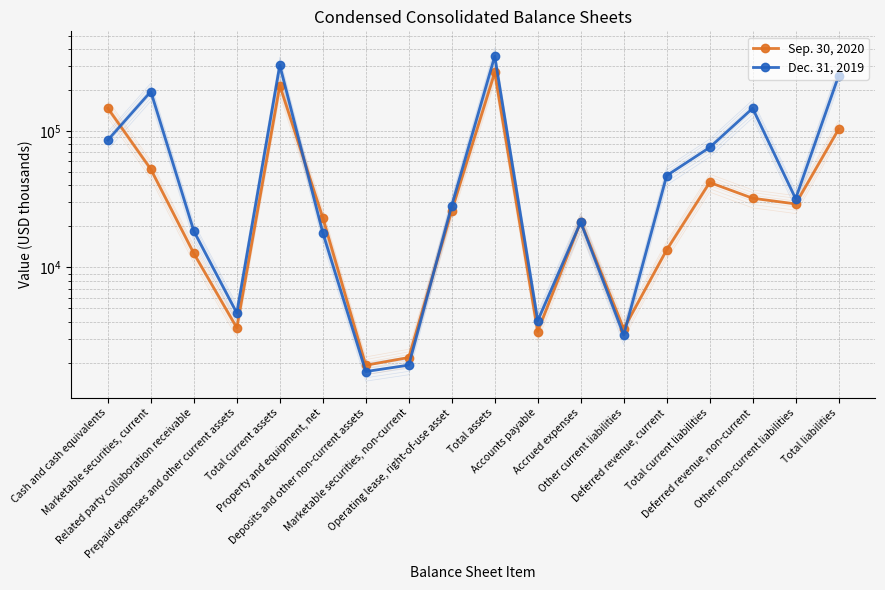

What is the average value of the Sep. 30, 2020 series?

55829